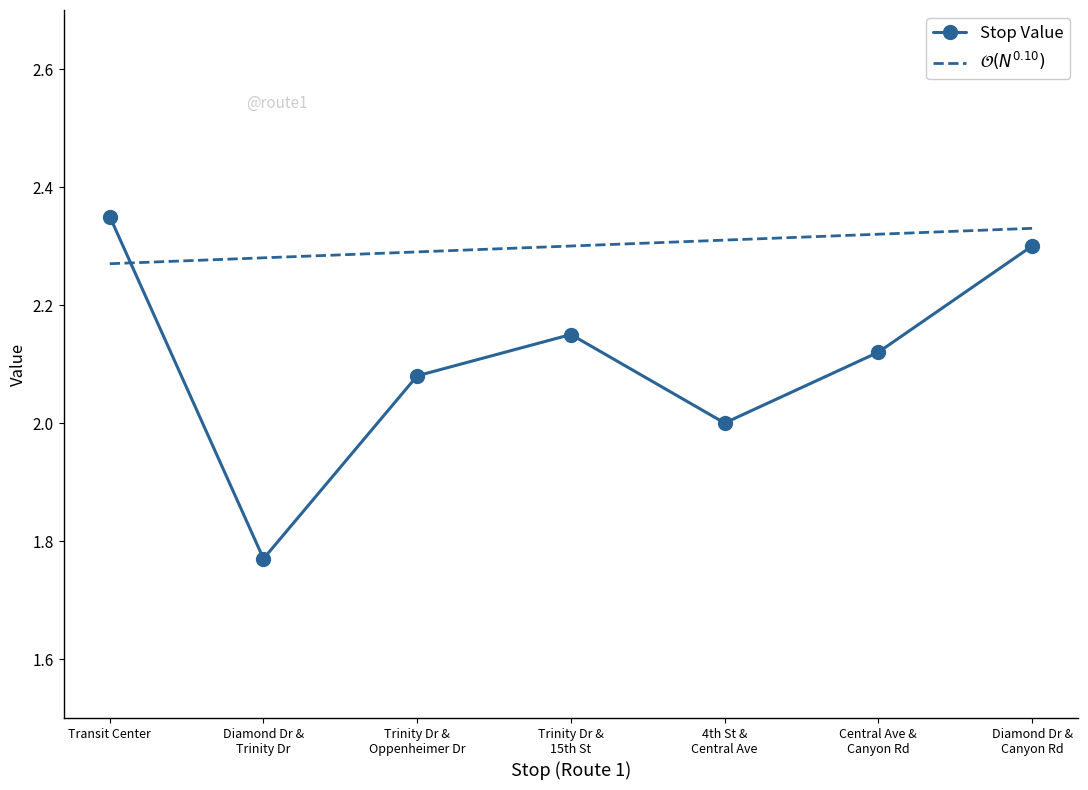

Which series has the widest spread of values?

Stop Value